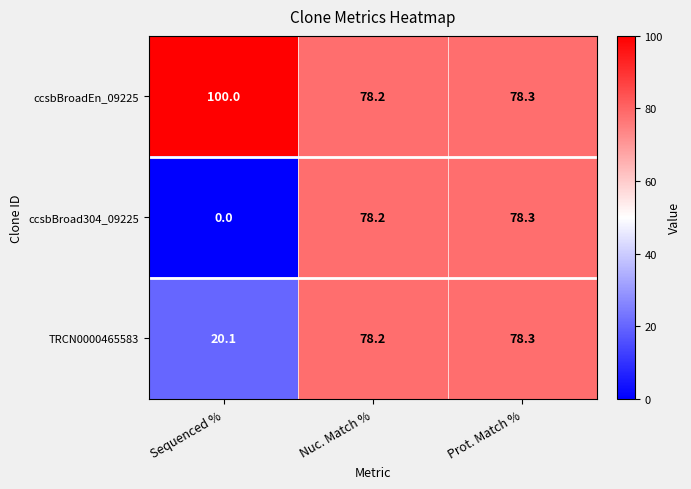

What is the sum of all ccsbBroadEn_09225 values?

256.5